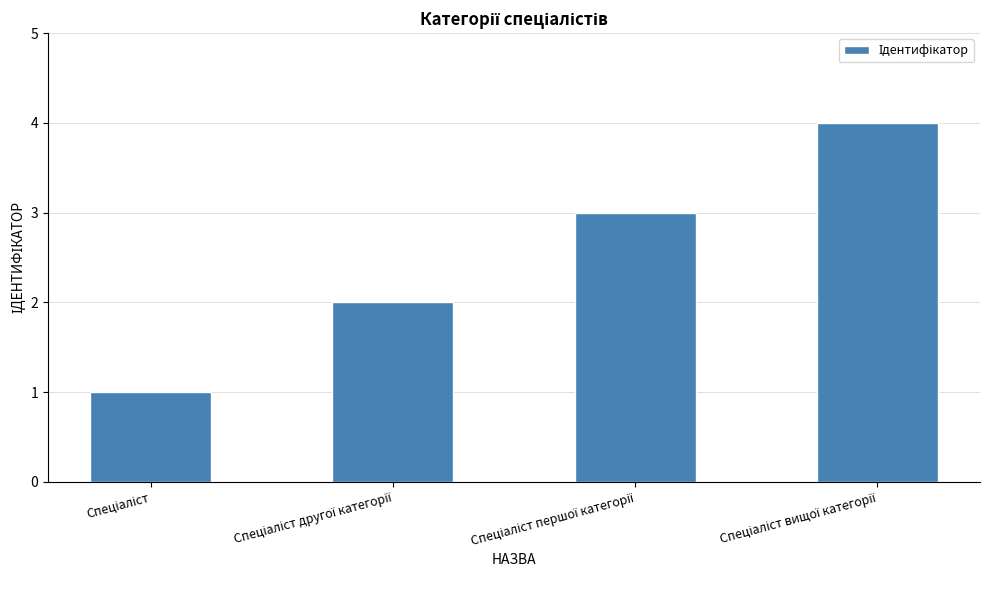

What is the difference between the maximum and minimum values?

3